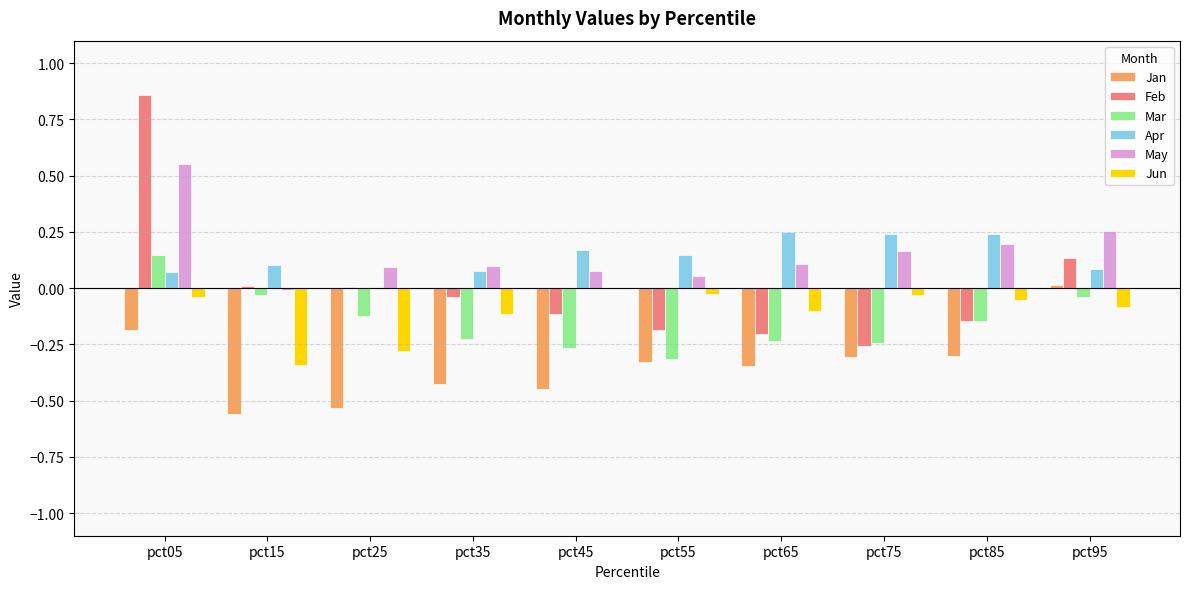

Is the value of Feb at pct05 greater than the value of Jan at pct95?

Yes